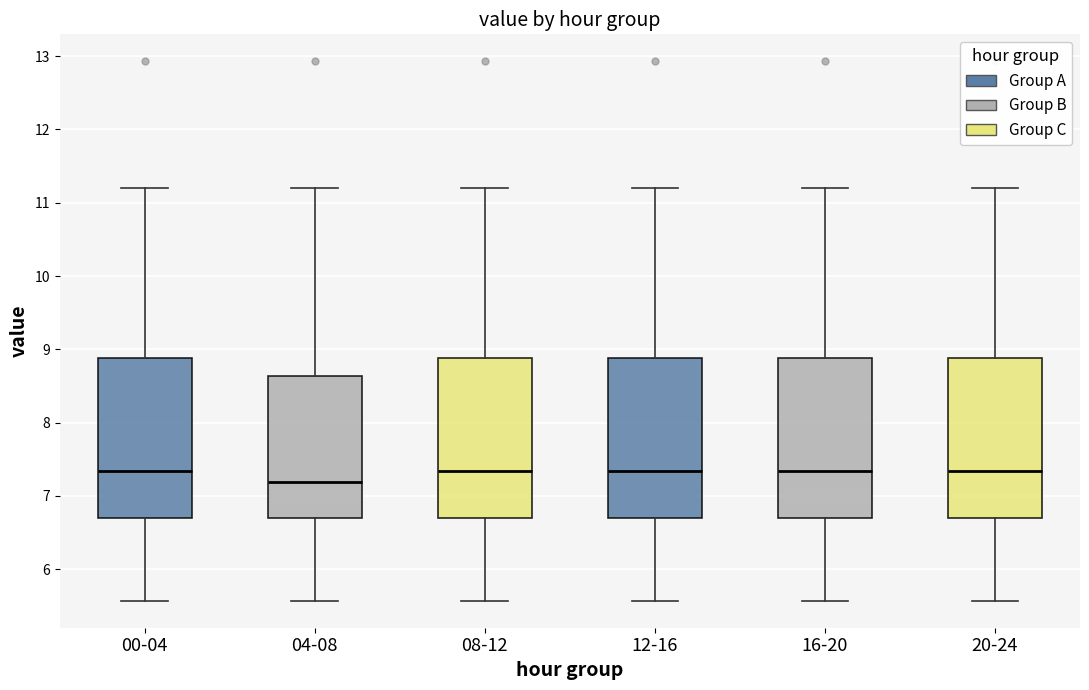

Reading left to right, transcribe this box plot: for each box, give where its median line is, the range the box spans, and where its two whiskers end, as read against the y-axis. The values are not printed on the chart, so give them approximately, as read against the axis.

00-04: median 7.3, box 6.7 to 8.9, whiskers 5.6 to 11.2
04-08: median 7.2, box 6.7 to 8.6, whiskers 5.6 to 11.2
08-12: median 7.3, box 6.7 to 8.9, whiskers 5.6 to 11.2
12-16: median 7.3, box 6.7 to 8.9, whiskers 5.6 to 11.2
16-20: median 7.3, box 6.7 to 8.9, whiskers 5.6 to 11.2
20-24: median 7.3, box 6.7 to 8.9, whiskers 5.6 to 11.2